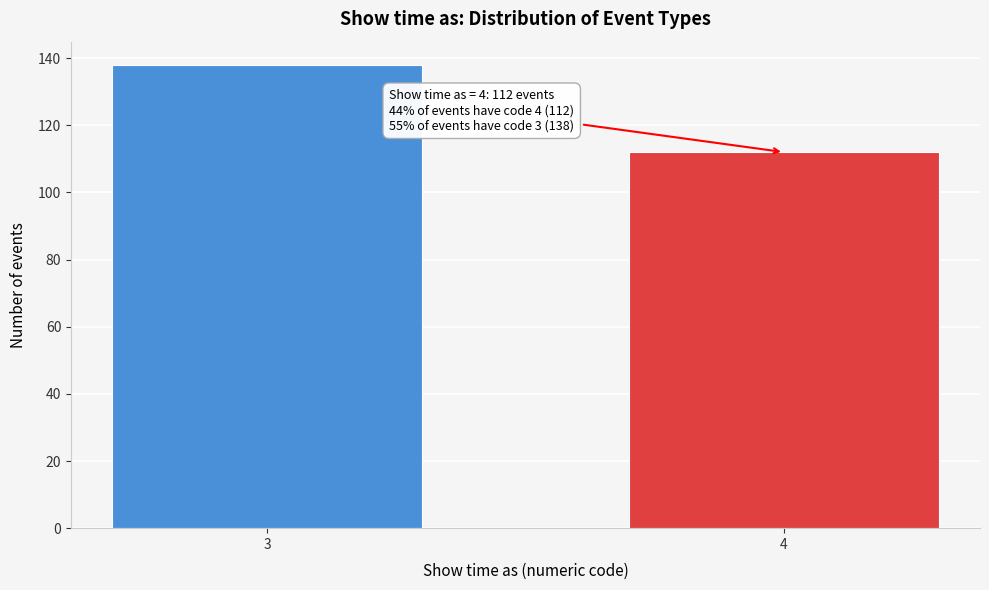

Reading right to left, extract all data points from this chart.

112	138